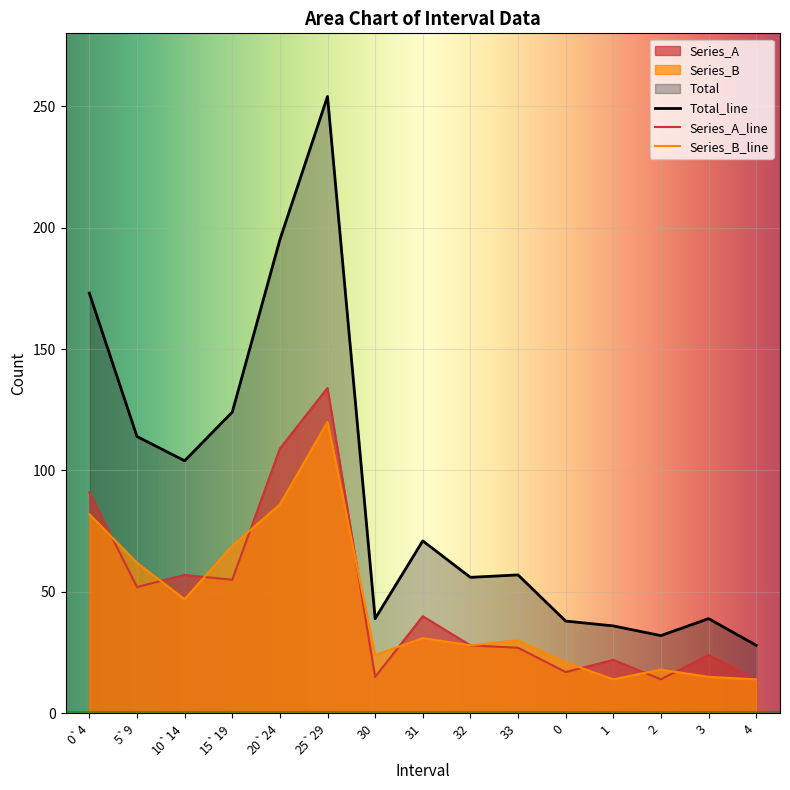

Which series has the largest range (max minus min)?

Total_line